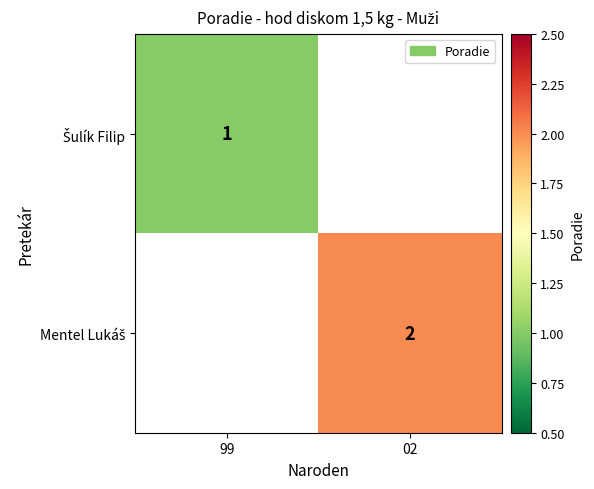

Between 02 and 99, which is larger?

99